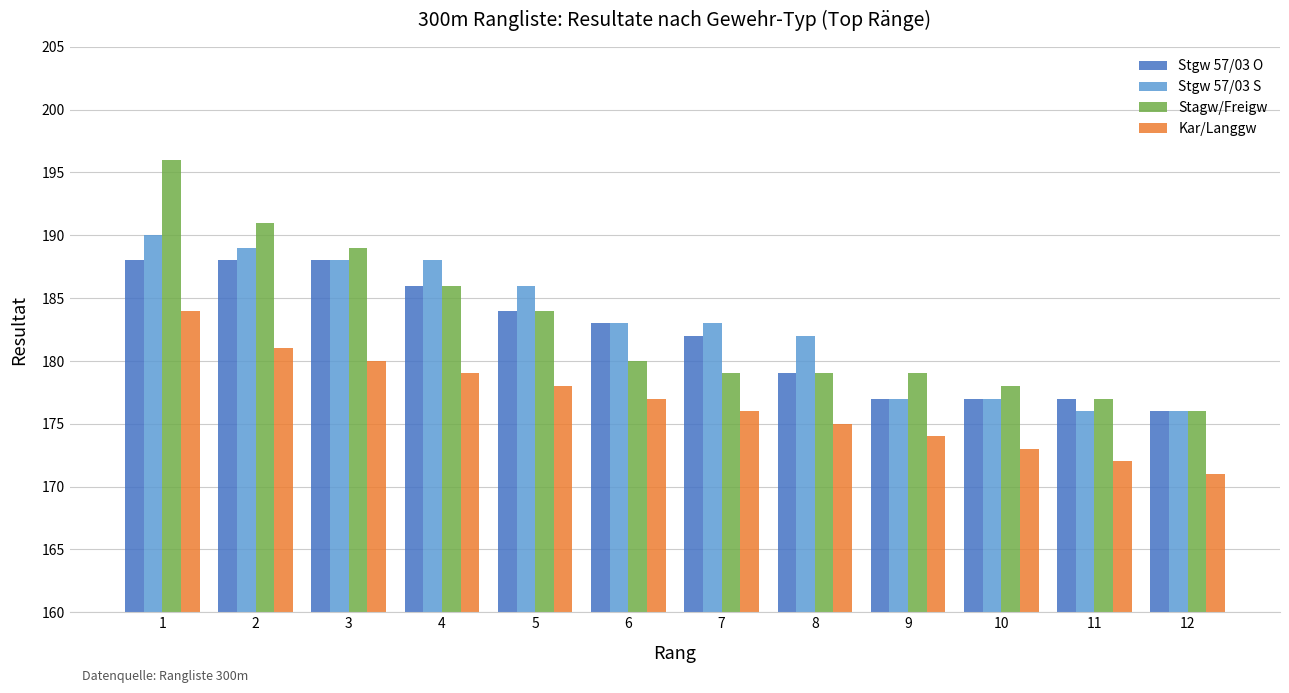

At which label does Stagw/Freigw reach its peak?

1